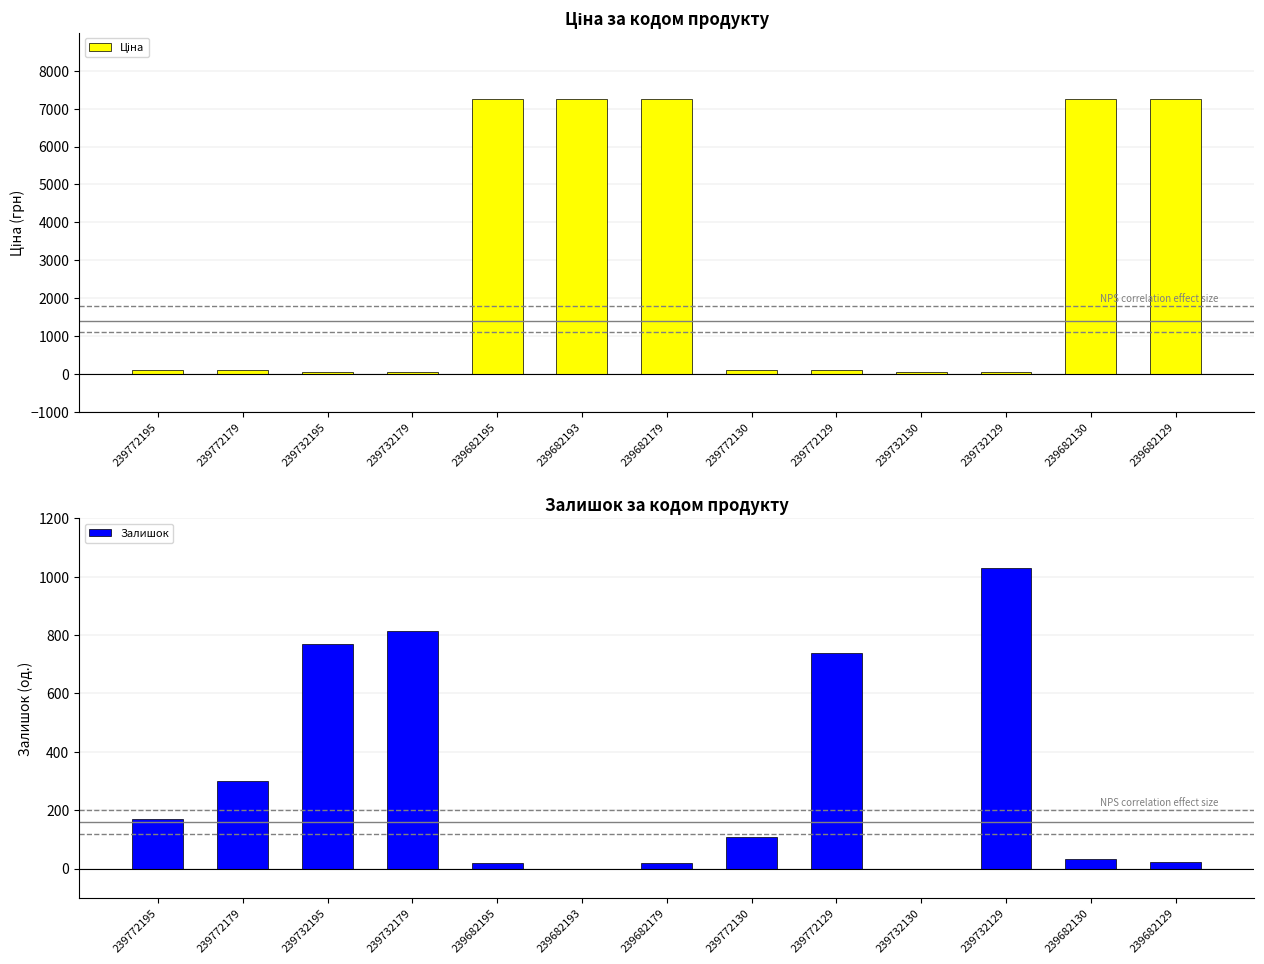

What is the sum of the Залишок values at 239732195 and 239682195?

788